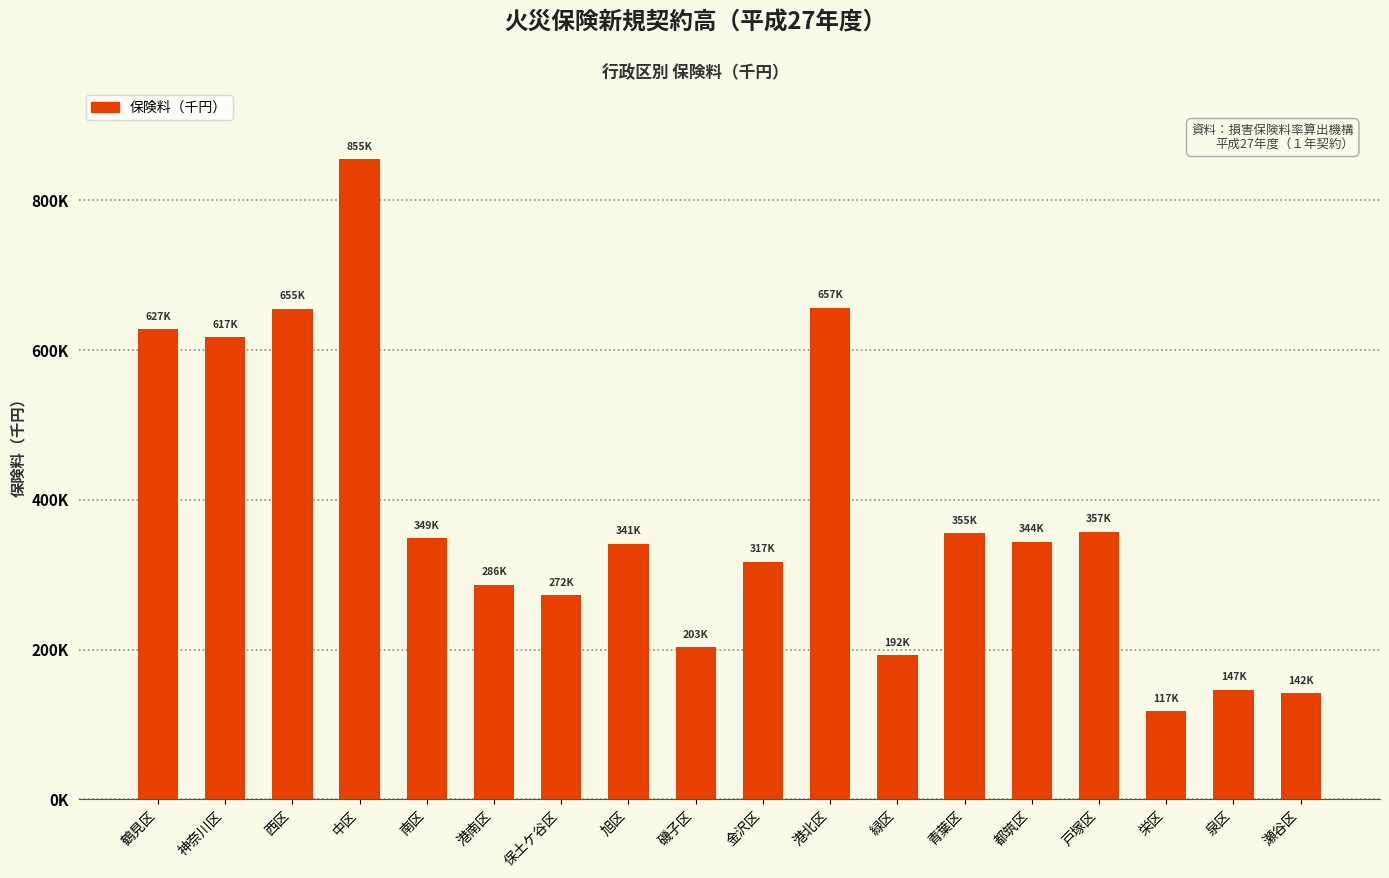

Are the bars horizontal?

No